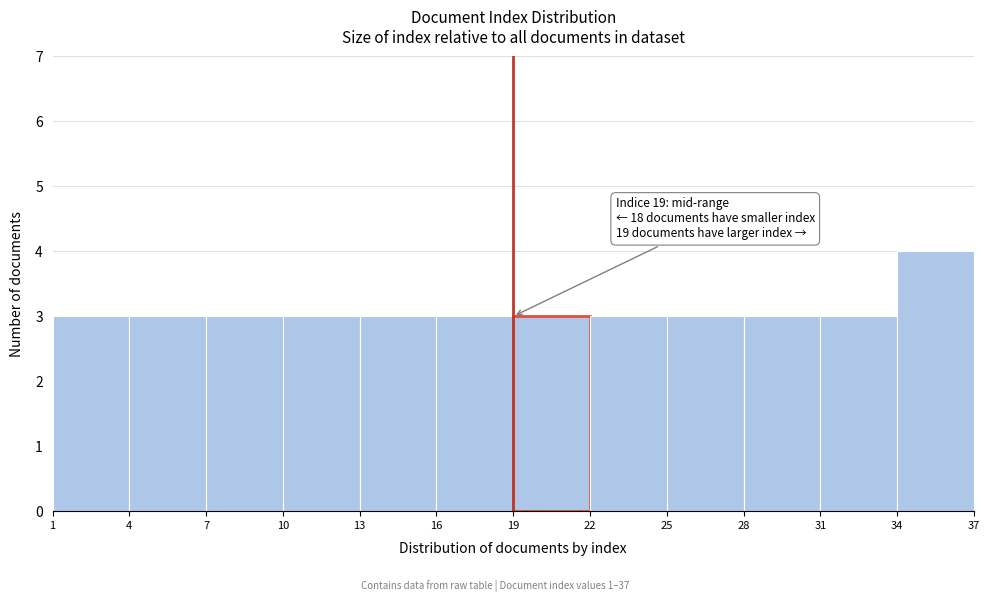

Over which range of the x-axis is the bar tallest?

34 to 37